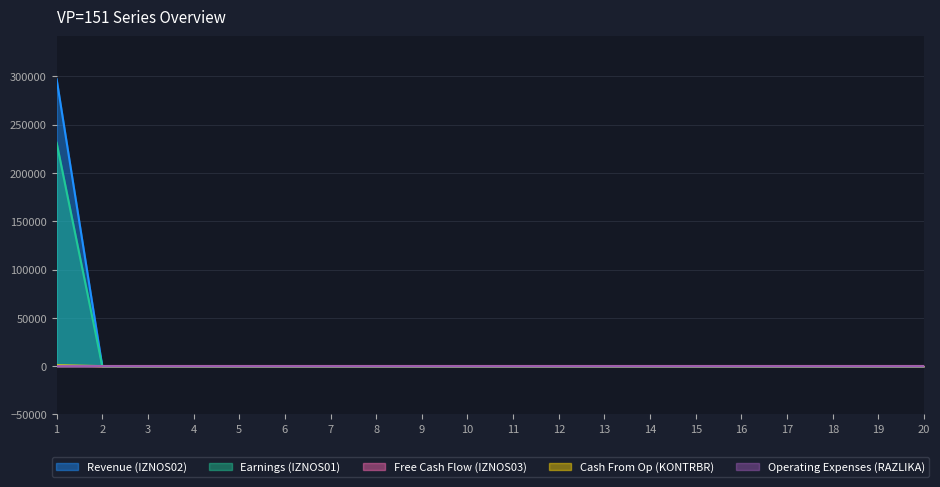

The value of Earnings (IZNOS01) at 9 is -138871.9. True or false?

False